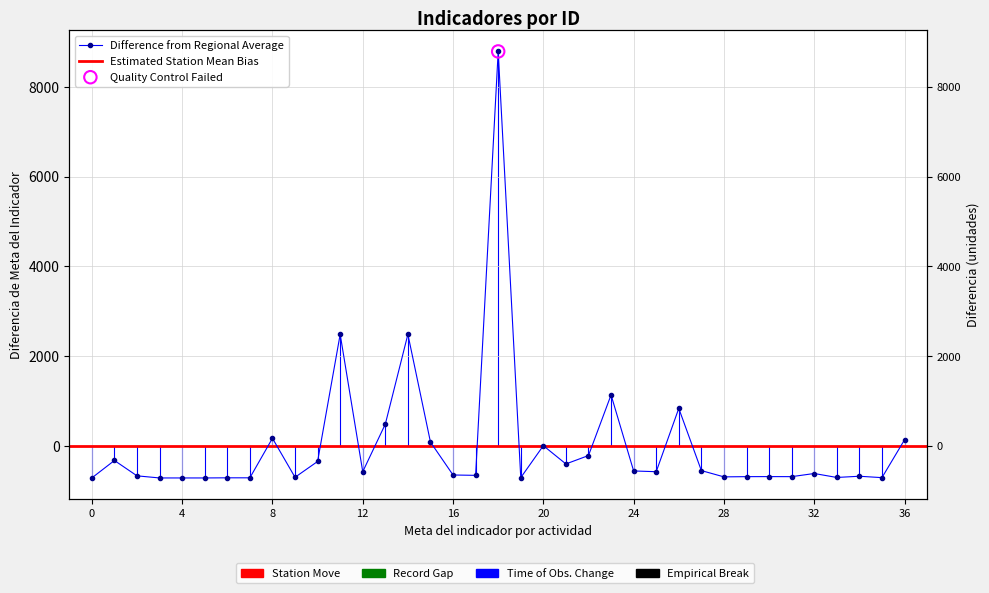

Between 1 and 8, which is larger?

8